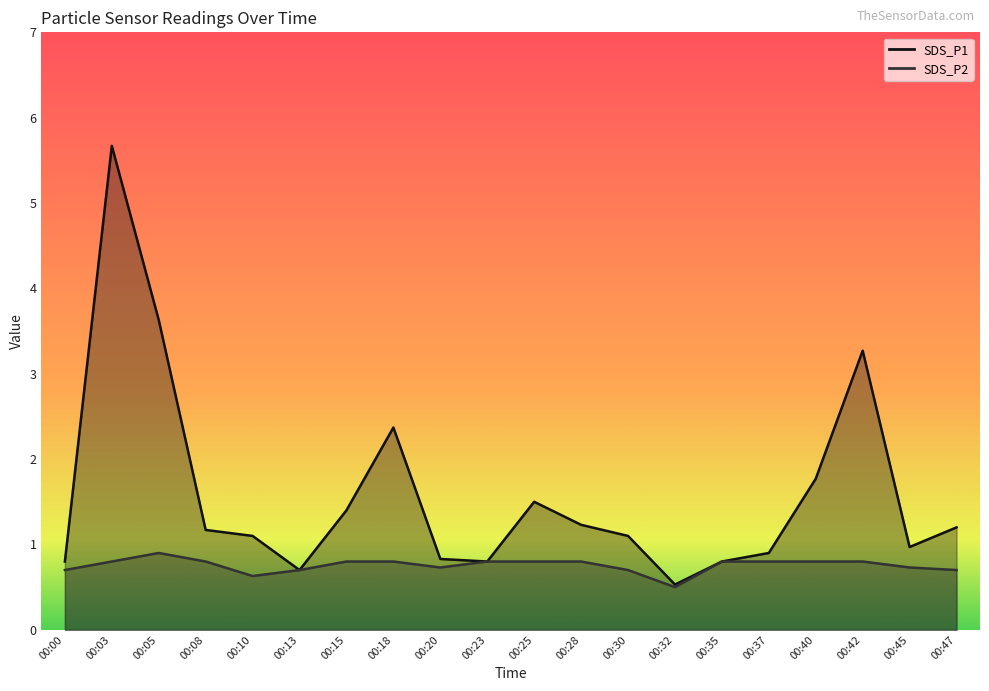

What is the difference between the highest and lowest values at 00:30?

0.4